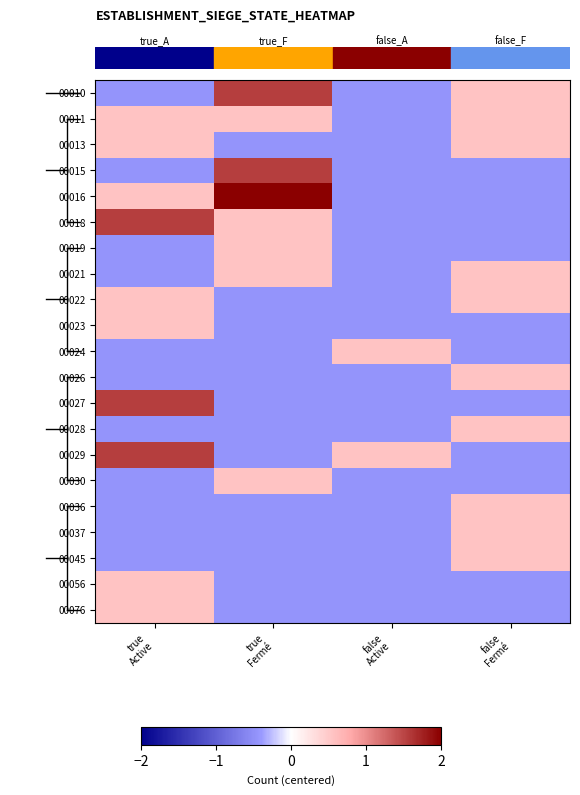

At which category does the chart reach its peak across all series?

true
Fermé